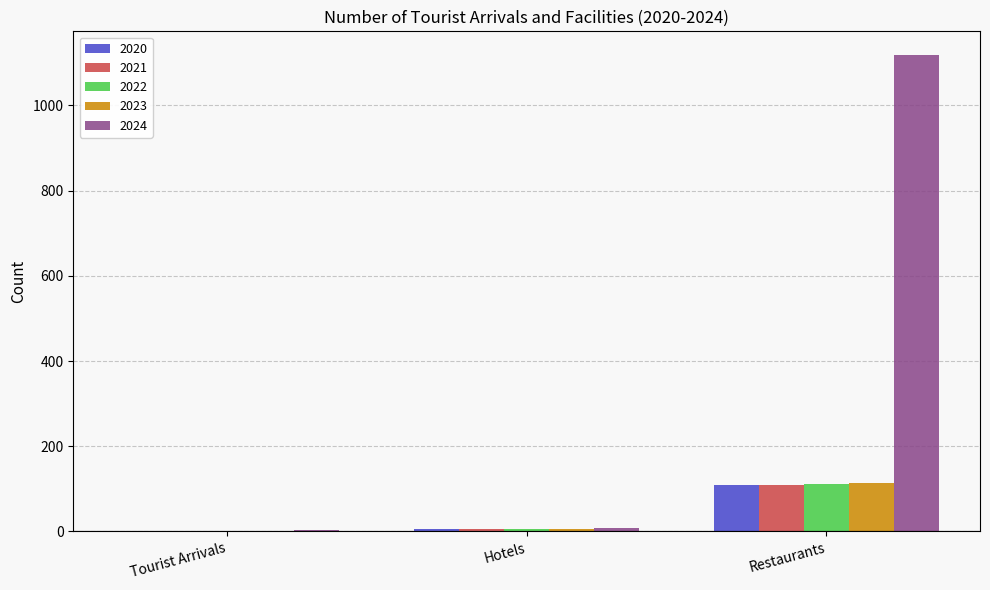

What is the sum of the 2024 values at Restaurants and Tourist Arrivals?

1121